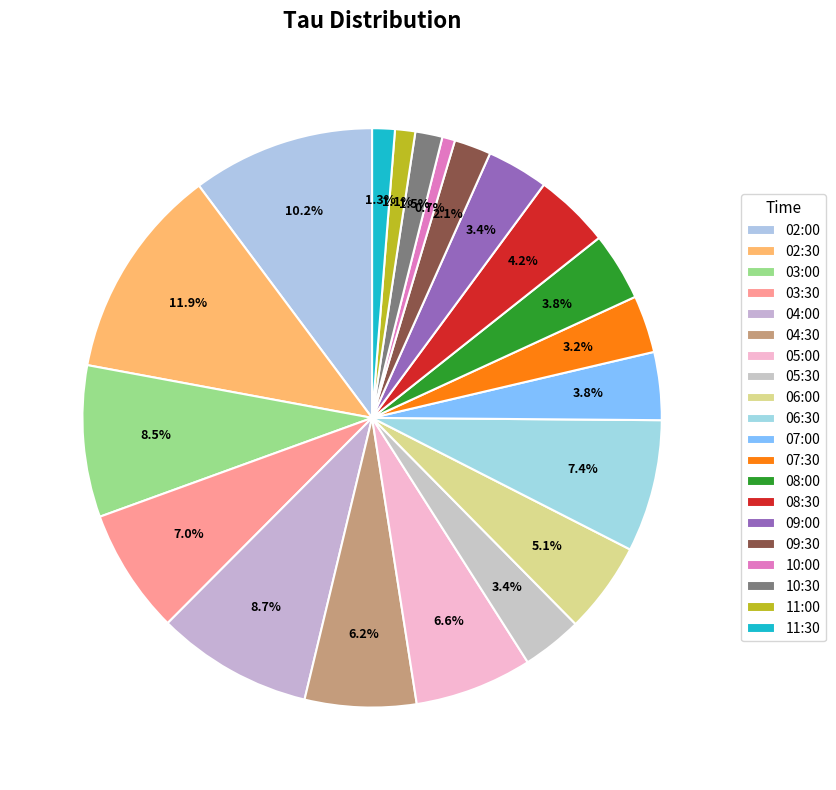

Is there any slice that represents more than half of the pie?

No